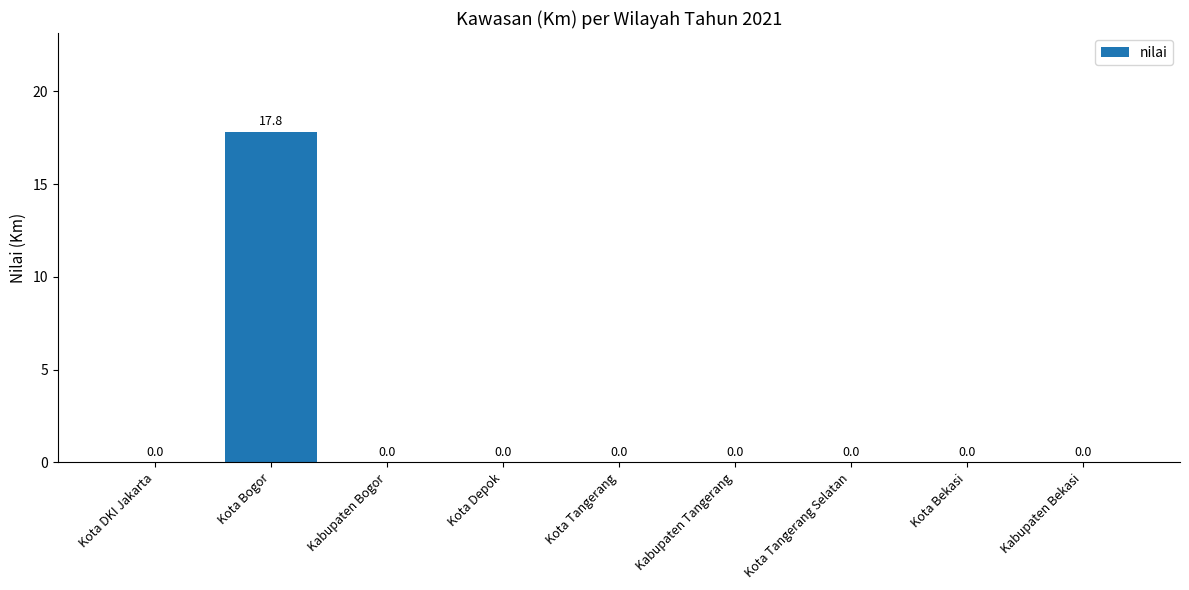

The chart shows a value of 10.4 at Kabupaten Bogor. True or false?

False